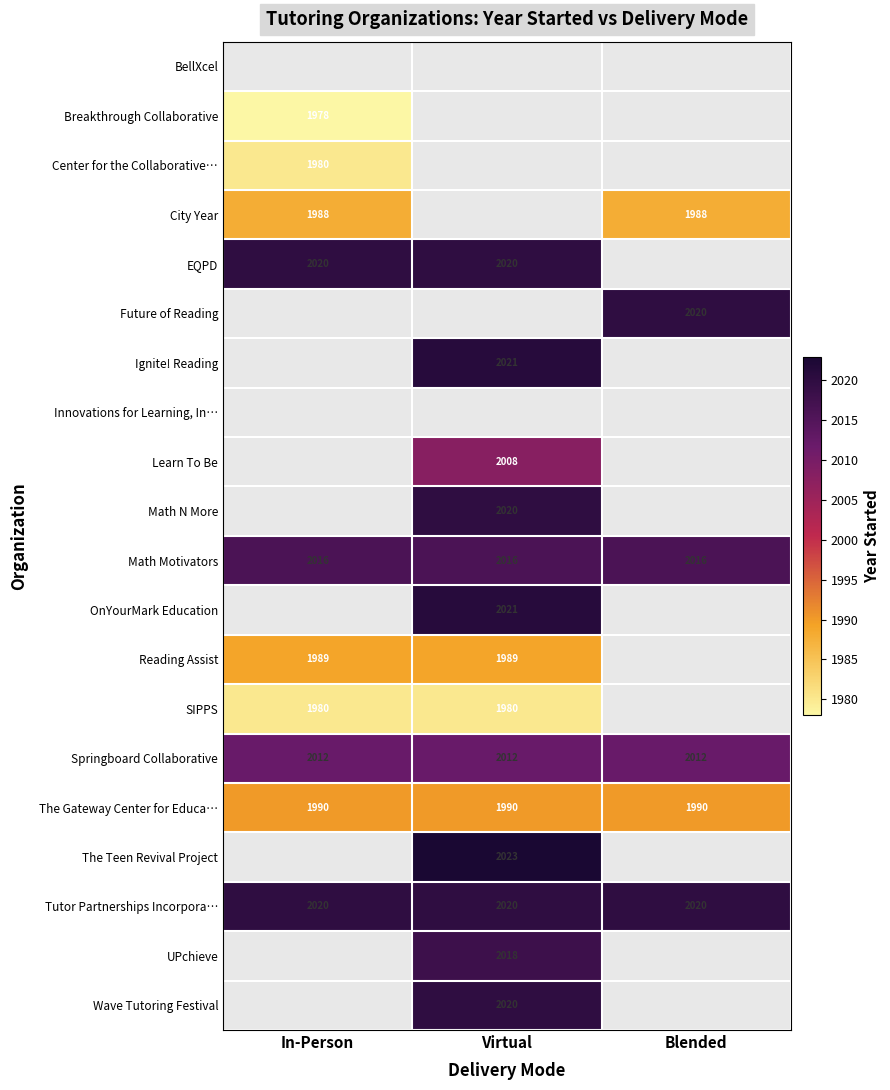

The Tutor Partnerships Incorpora… series shows 2020 at Virtual. True or false?

True